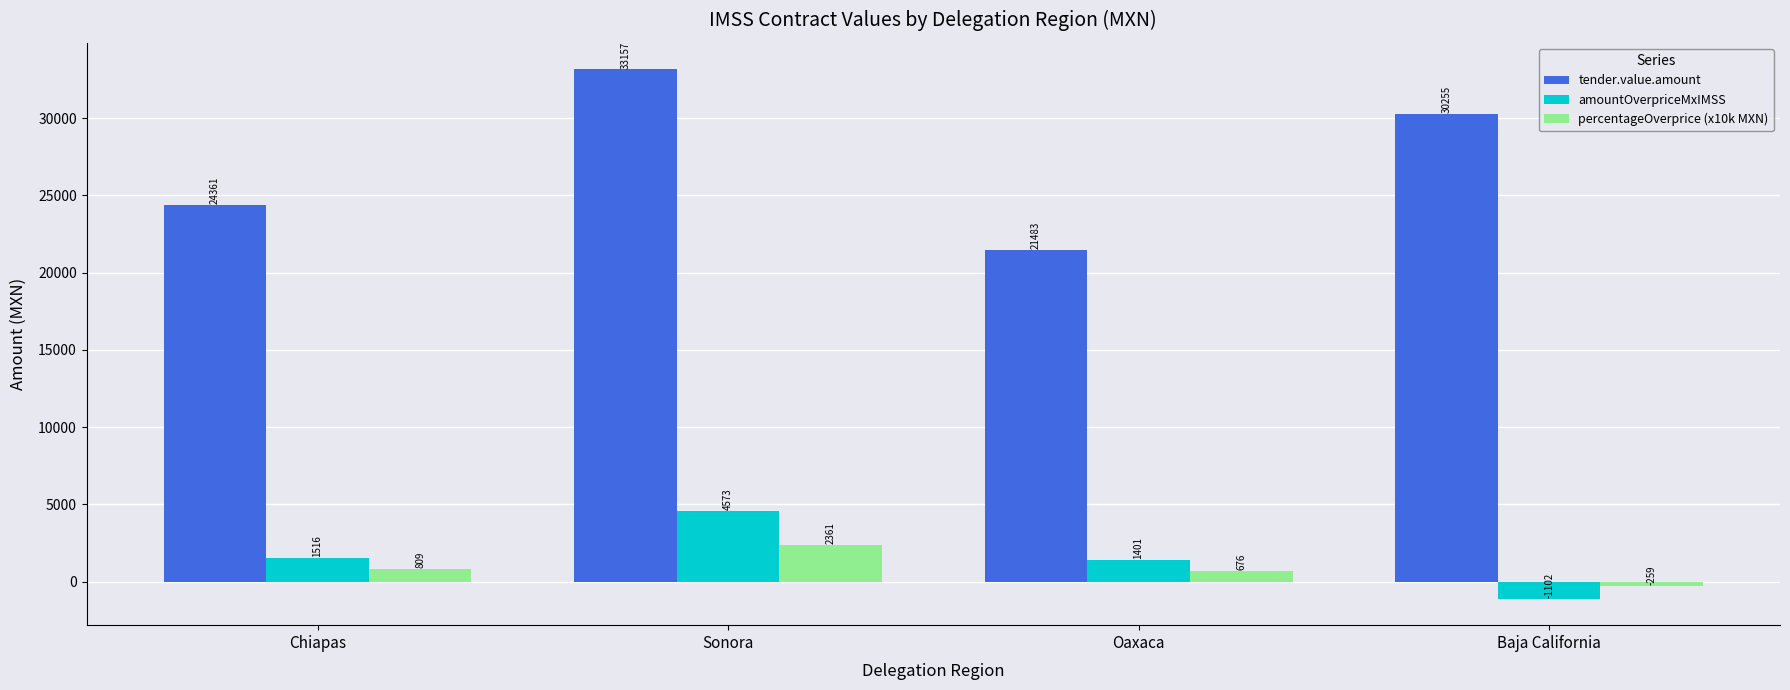

The percentageOverprice (x10k MXN) series shows 809.0 at Chiapas. True or false?

True